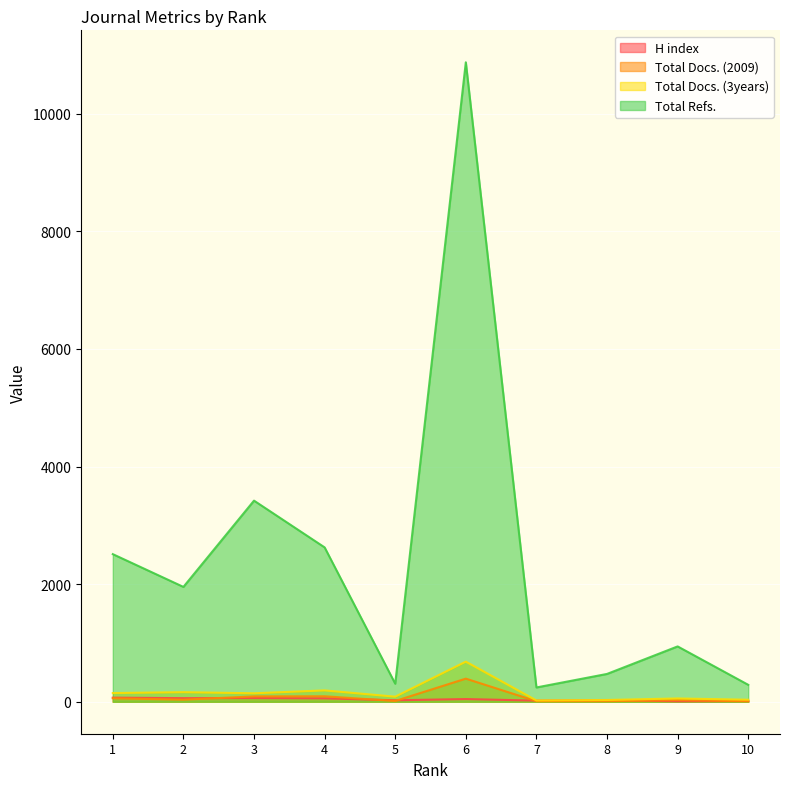

What is the difference between the Total Docs. (3years) values at 9 and 8?

26